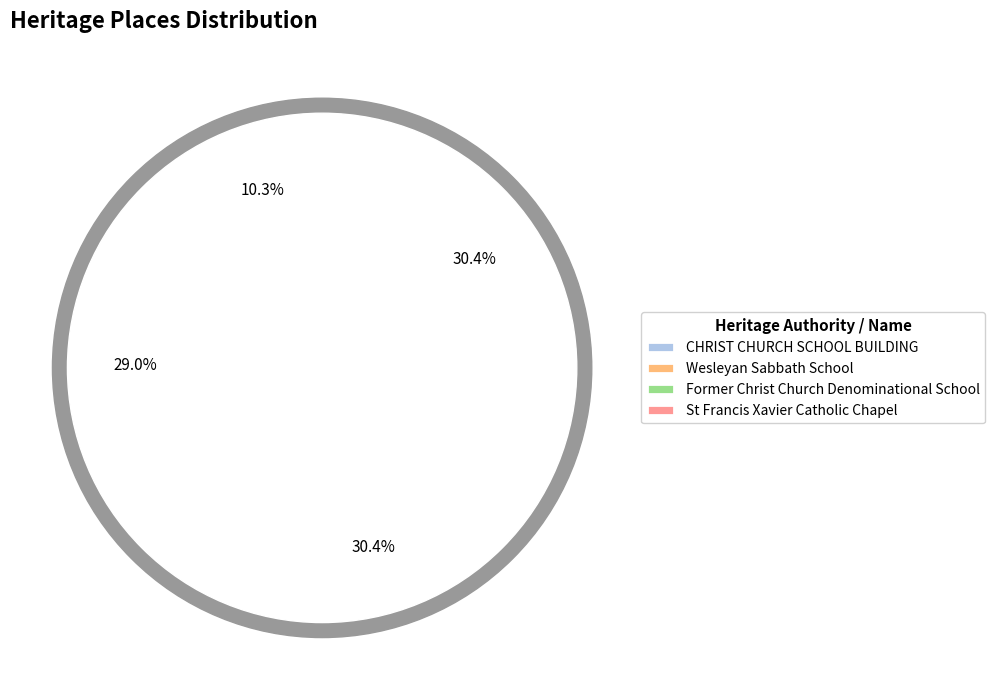

How many slices are in this pie chart?

4